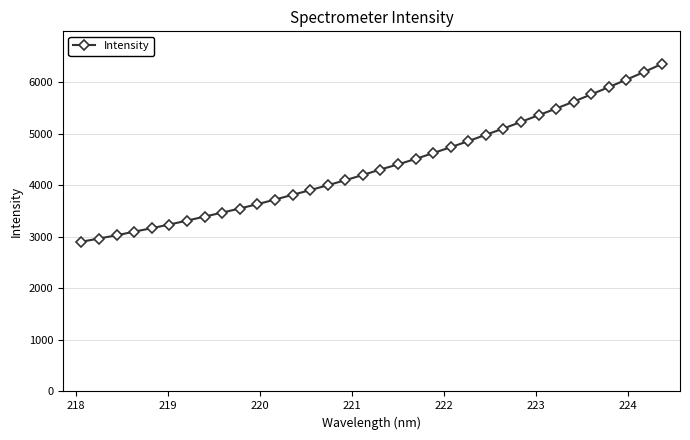

What is the value of the 12th point from the left?

3721.9